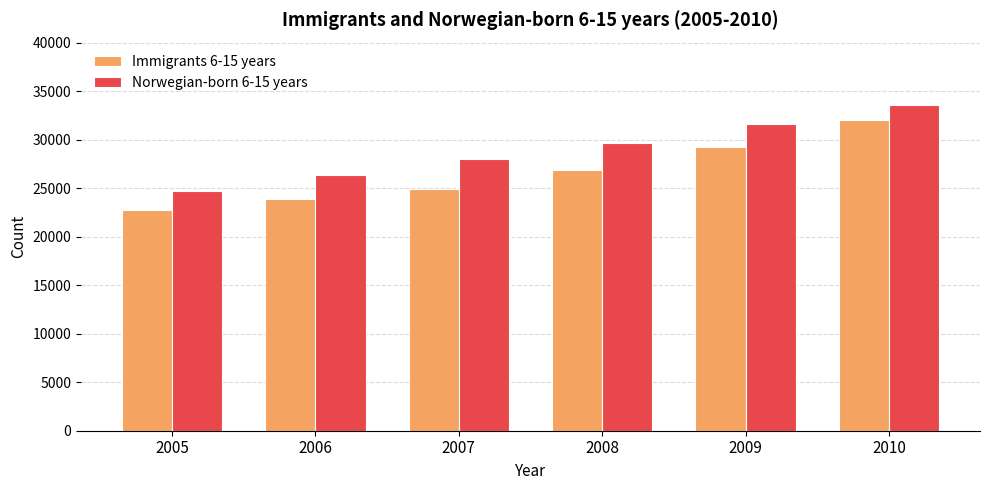

At which category is the sum across all series the highest?

2010